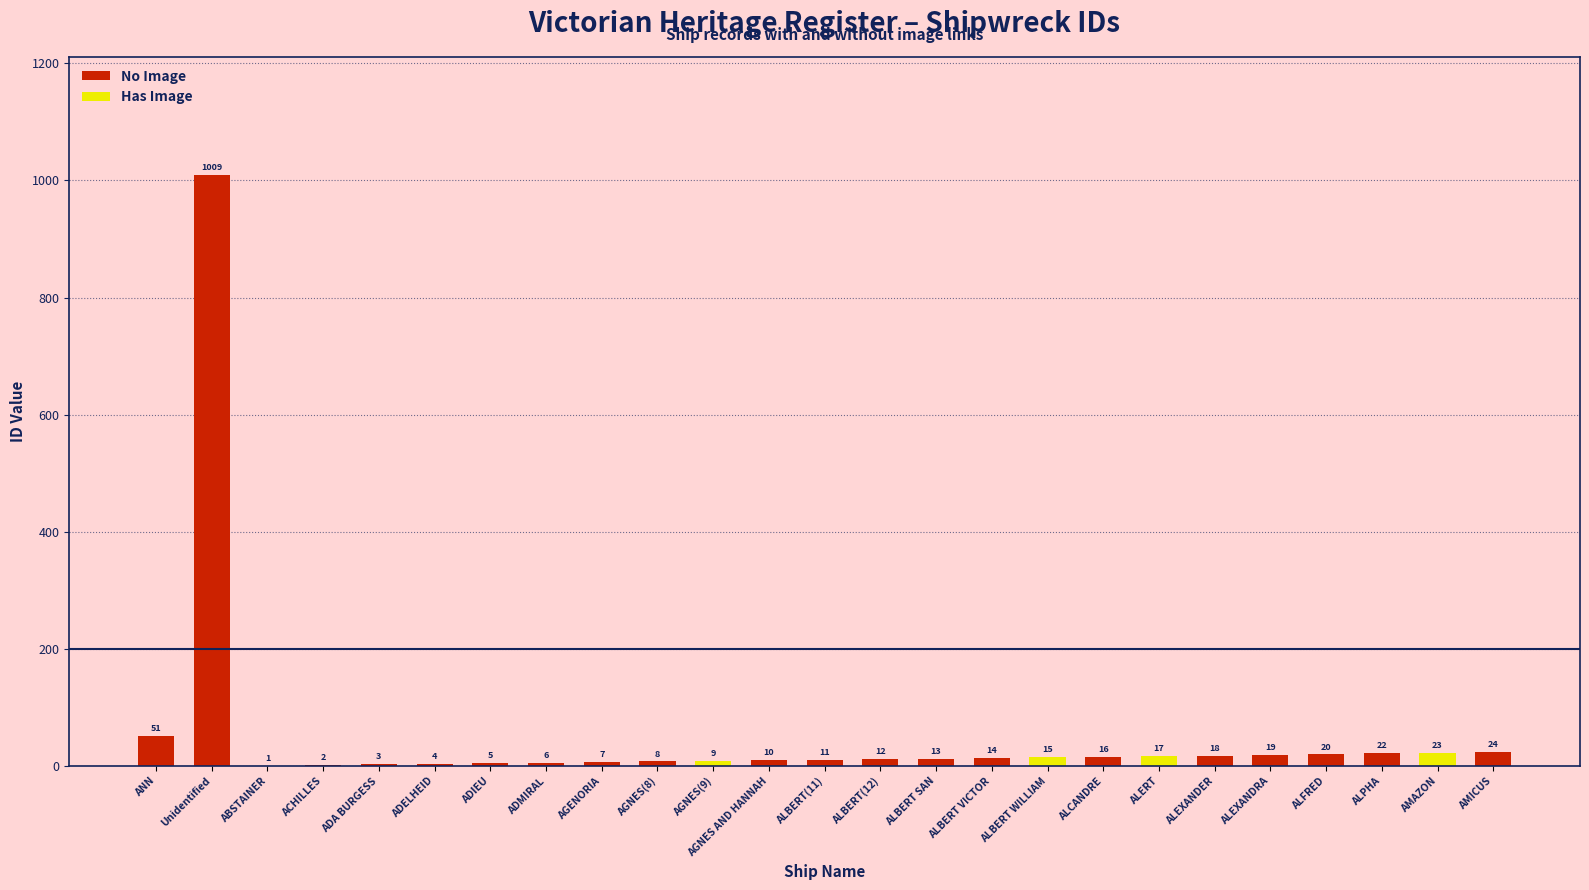

Which category has the lowest value across all series?

ABSTAINER